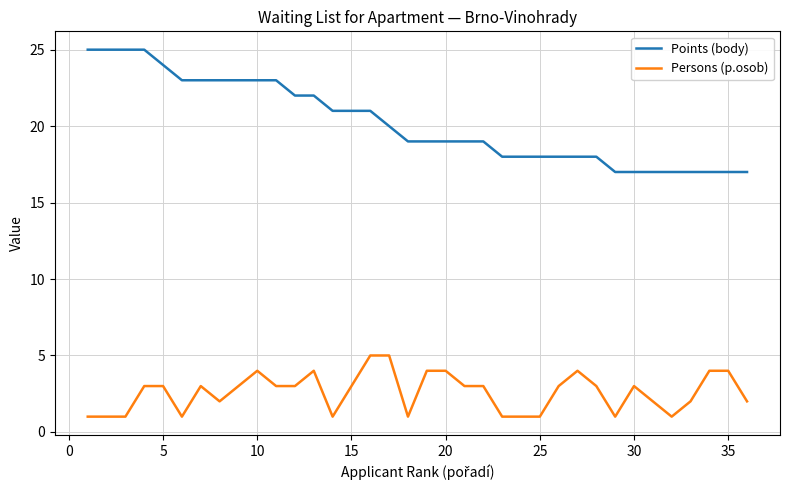

What is the average value of the Persons (p.osob) series?

3